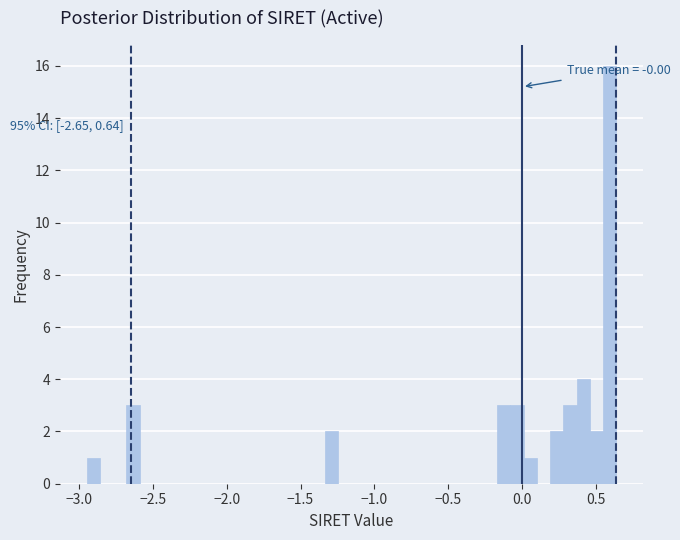

Read against the x-axis, roughly where is the centre of the tallest bar?

0.60